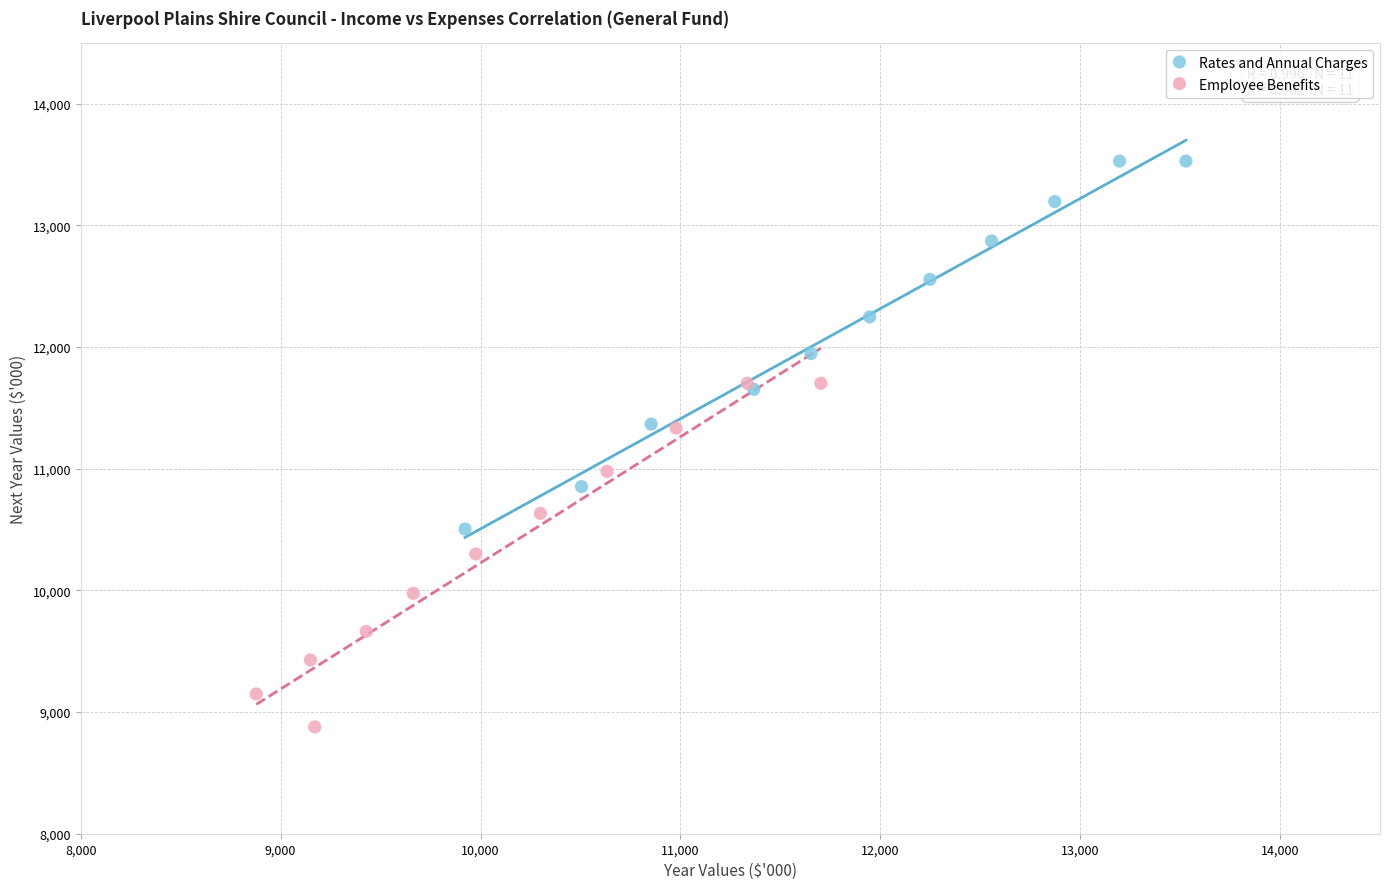

What are all the series names shown in the legend?

Rates and Annual Charges, Employee Benefits